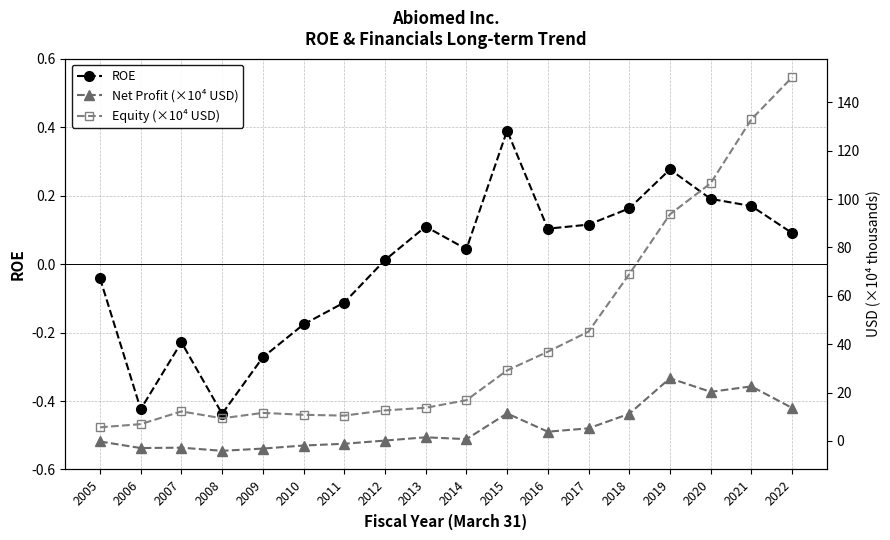

How many lines are shown in the chart?

3